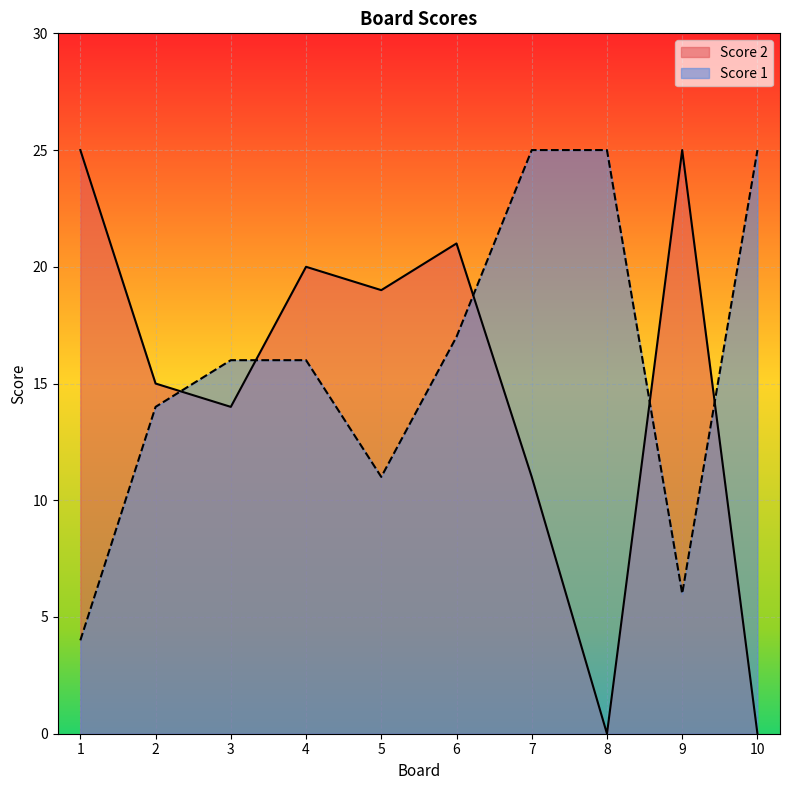

How many lines are shown in the chart?

2